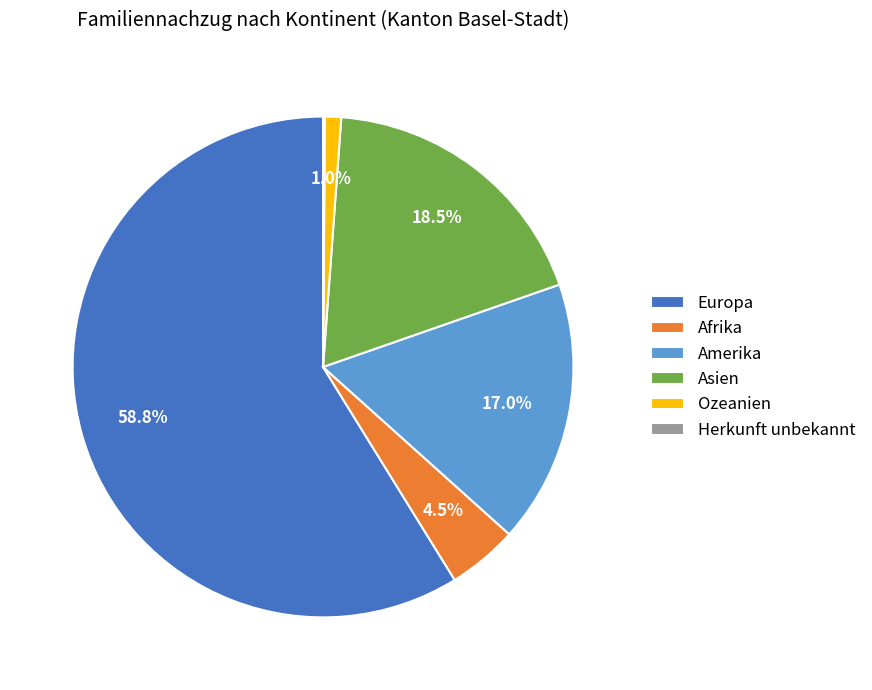

Do Europa and Afrika together represent more than half of the pie?

Yes